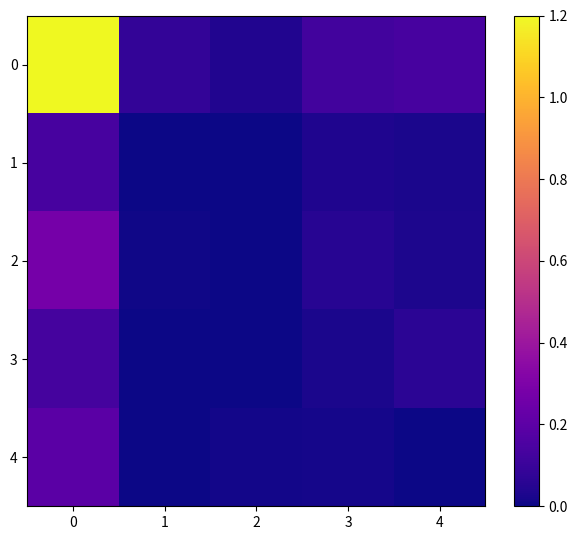

Reading right to left, list all the values displayed in this chart.

0: 4=0.1	3=0.1	2=0.0	1=0.1	0=1.2
1: 4=0.0	3=0.0	2=0.0	1=0.0	0=0.1
2: 4=0.0	3=0.1	2=0.0	1=0.0	0=0.3
3: 4=0.1	3=0.0	2=0.0	1=0.0	0=0.1
4: 4=0.0	3=0.0	2=0.0	1=0.0	0=0.2